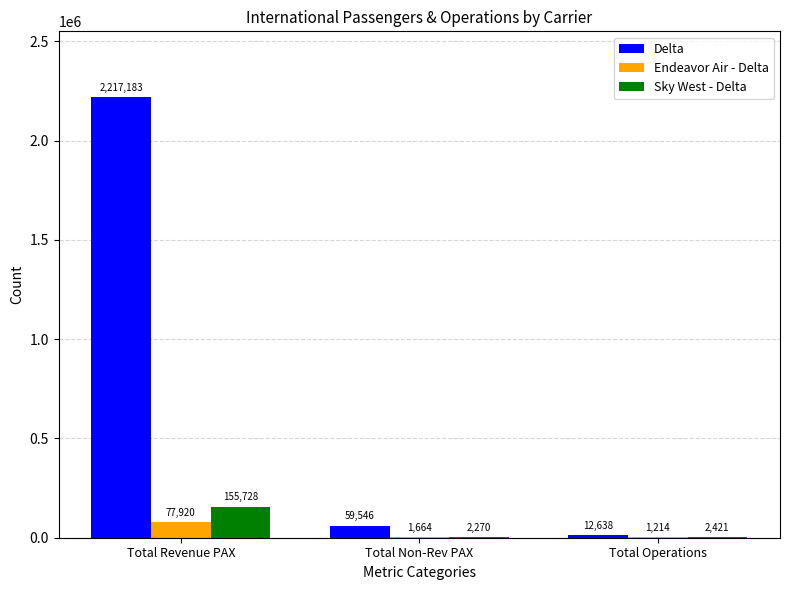

At which label does Sky West - Delta reach its peak?

Total Revenue PAX